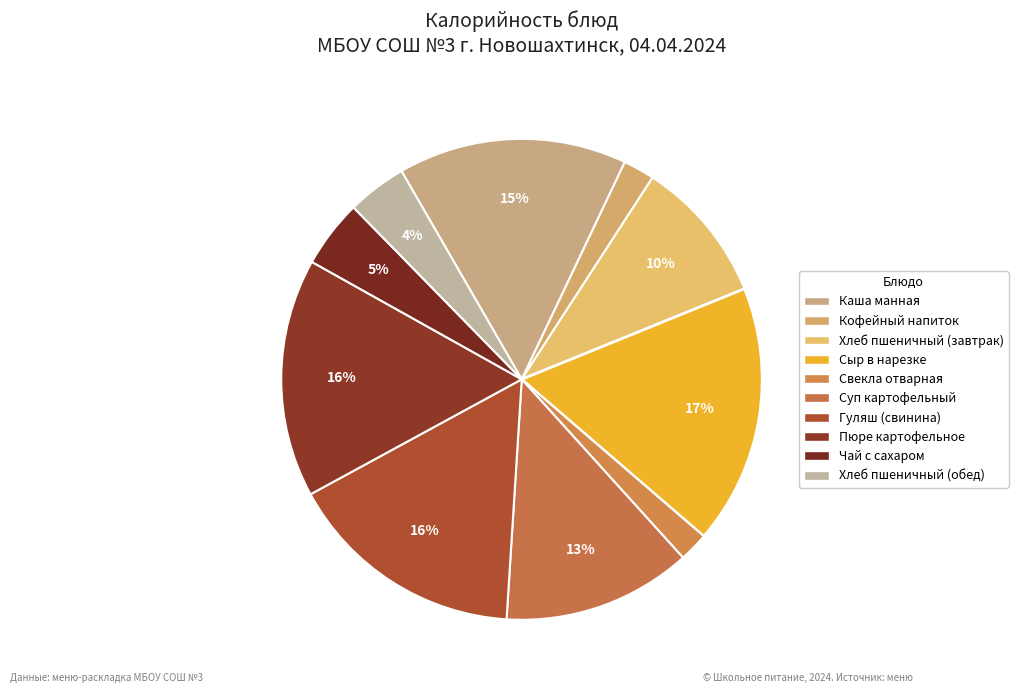

To the nearest percent, what portion does Сыр в нарезке represent?

17%